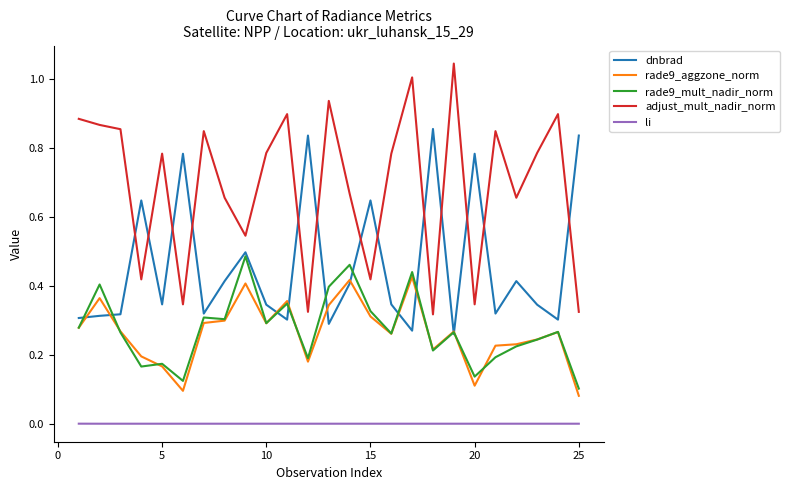

Which series has the largest total across all categories?

adjust_mult_nadir_norm